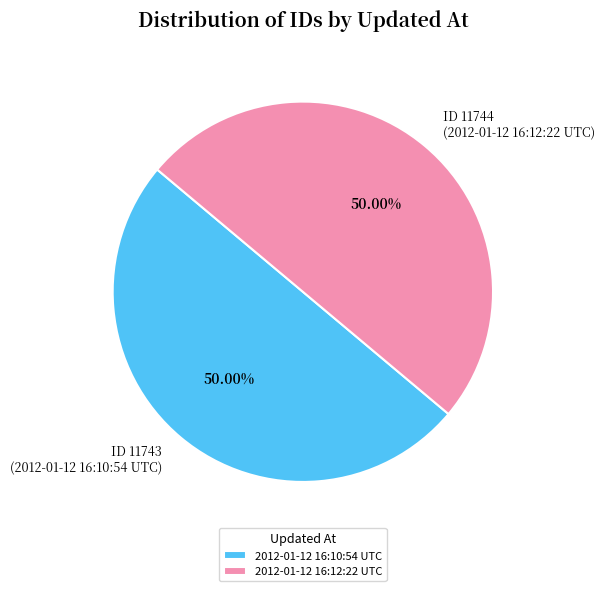

Do 2012-01-12 16:12:22 UTC and 2012-01-12 16:10:54 UTC together represent more than half of the pie?

Yes